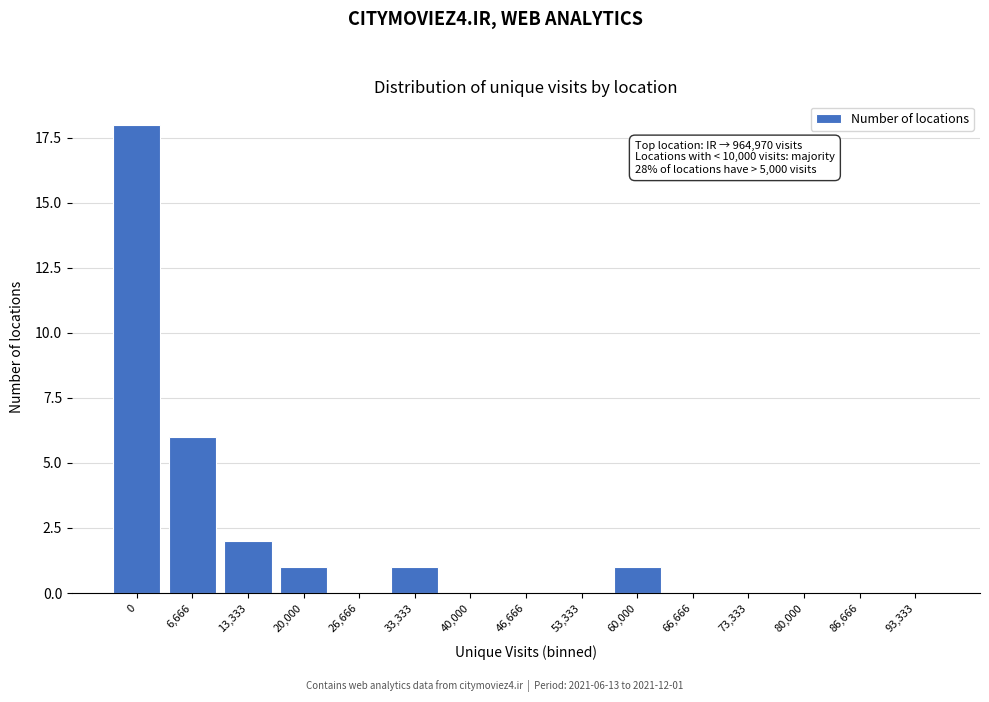

Reading left to right, transcribe all the data shown in this chart.

0=18	6,666=6	13,333=2	20,000=1	26,666=0	33,333=1	40,000=0	46,666=0	53,333=0	60,000=1	66,666=0	73,333=0	80,000=0	86,666=0	93,333=0